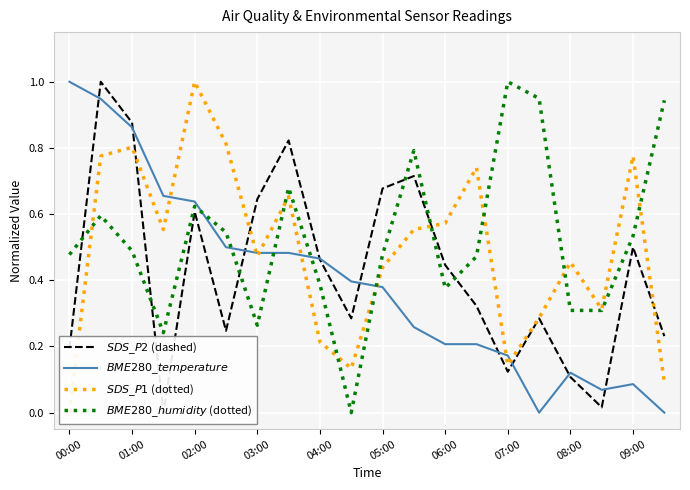

Between which two adjacent categories do $SDS\_P2$ (dashed) and $BME280\_humidity$ (dotted) first intersect?

00:00 and 01:00